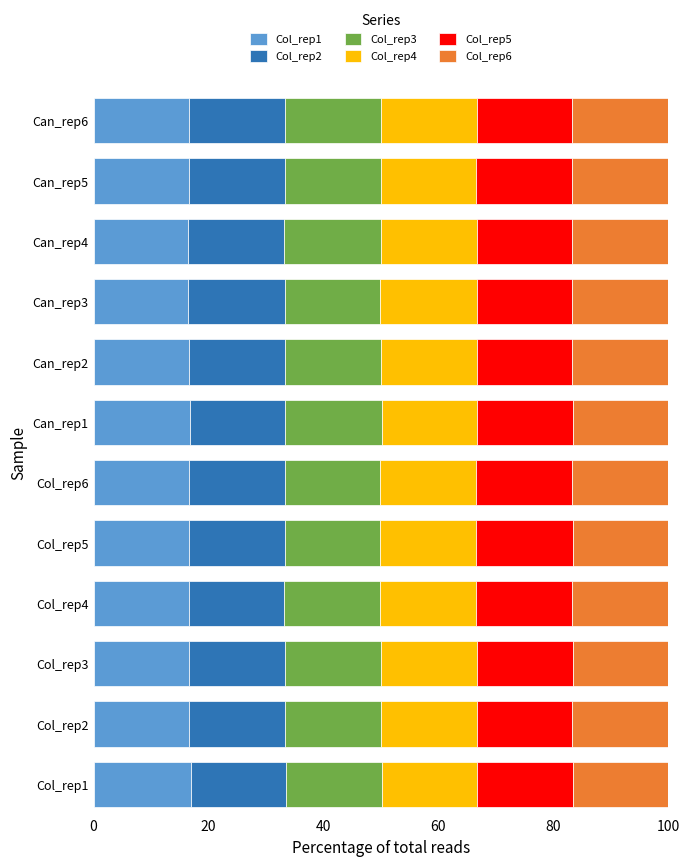

What is the highest value of the Col_rep1 series?

16.9